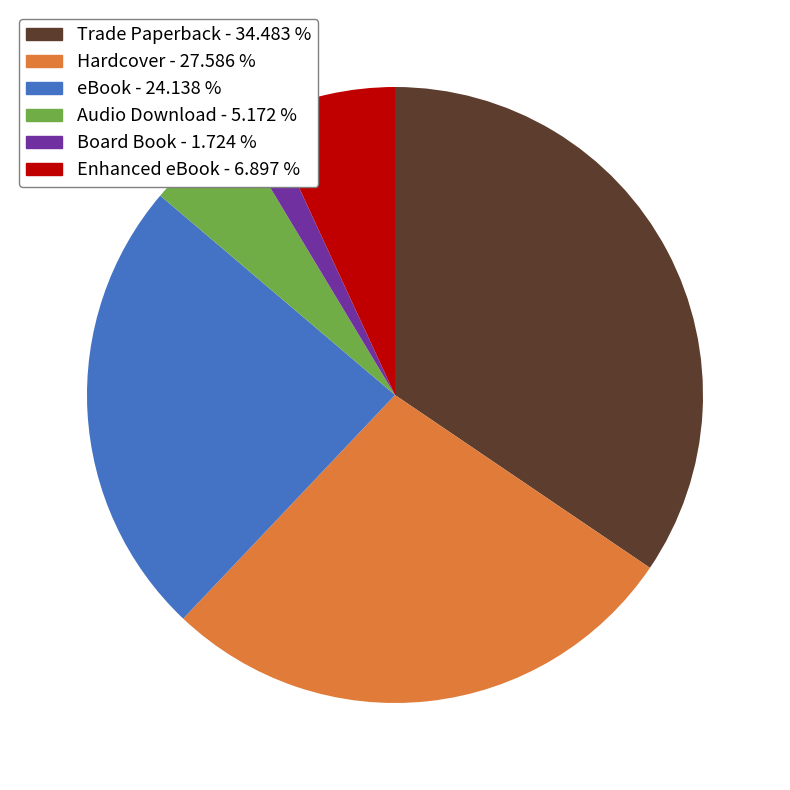

Count the number of slices in the pie.

6